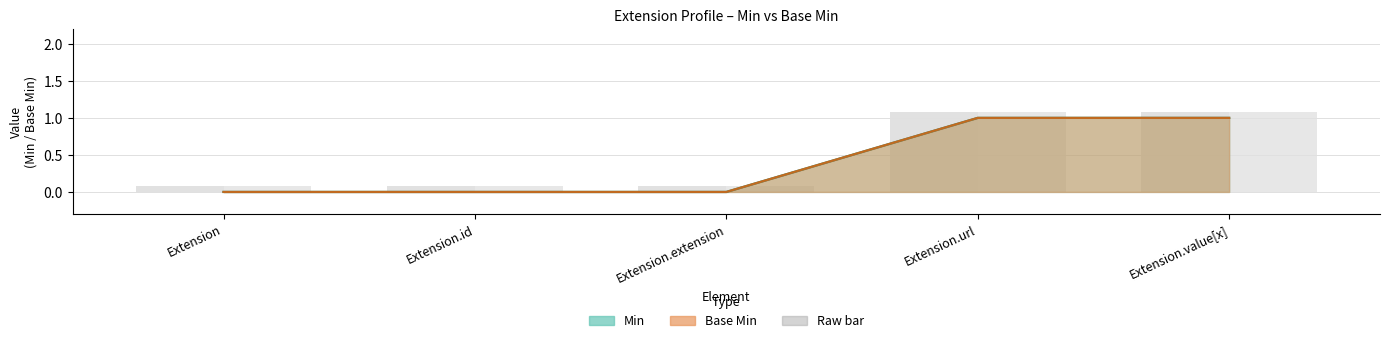

Reading right to left, what are all the values shown in this chart?

Min: Extension.value[x]=1.0	Extension.url=1.0	Extension.extension=0.0	Extension.id=0.0	Extension=0.0
Base Min: Extension.value[x]=1.0	Extension.url=1.0	Extension.extension=0.0	Extension.id=0.0	Extension=0.0
Min (raw): Extension.value[x]=1.1	Extension.url=1.1	Extension.extension=0.1	Extension.id=0.1	Extension=0.1
Base Min (raw): Extension.value[x]=1.1	Extension.url=1.1	Extension.extension=0.1	Extension.id=0.1	Extension=0.1